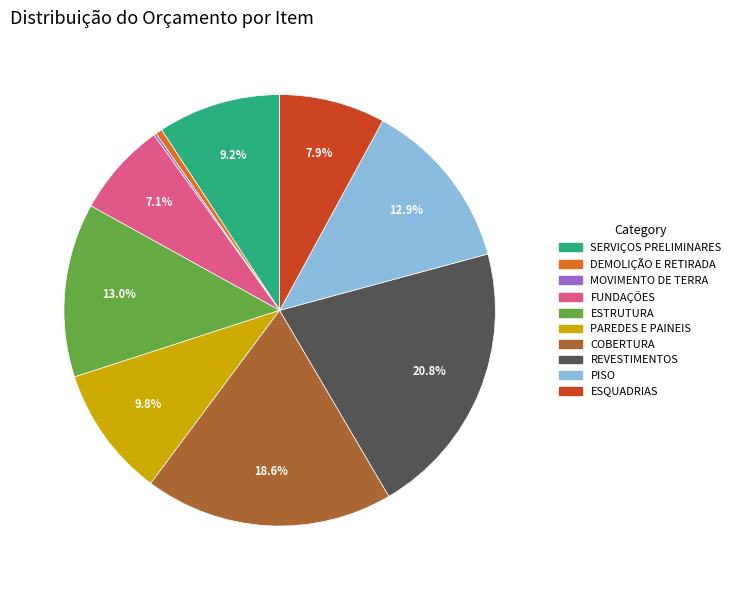

Between DEMOLIÇÃO E RETIRADA and FUNDAÇÕES, which is larger?

FUNDAÇÕES